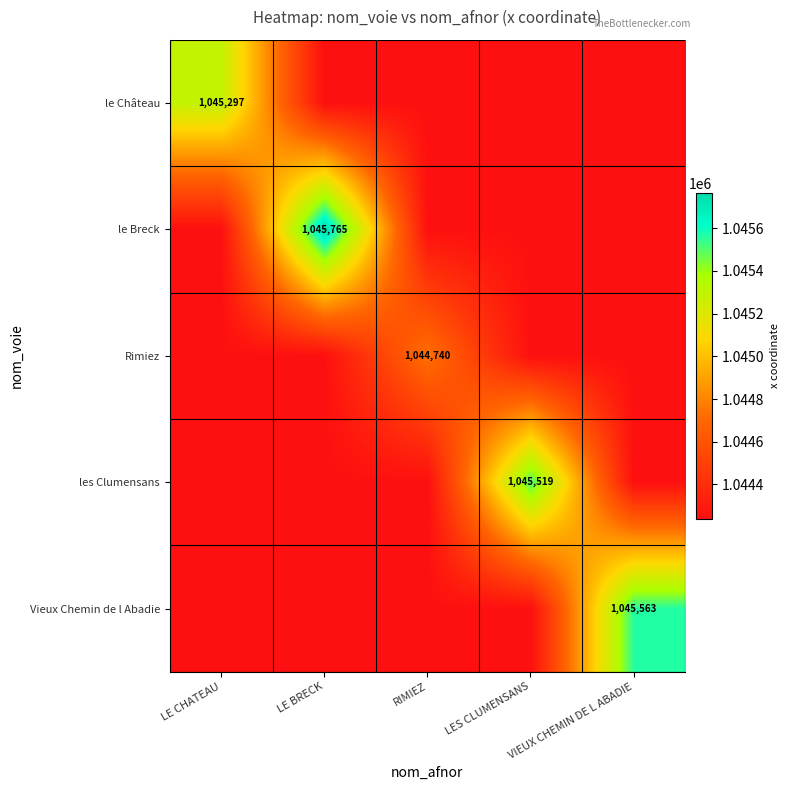

Which series changed the most between RIMIEZ and LES CLUMENSANS?

les Clumensans